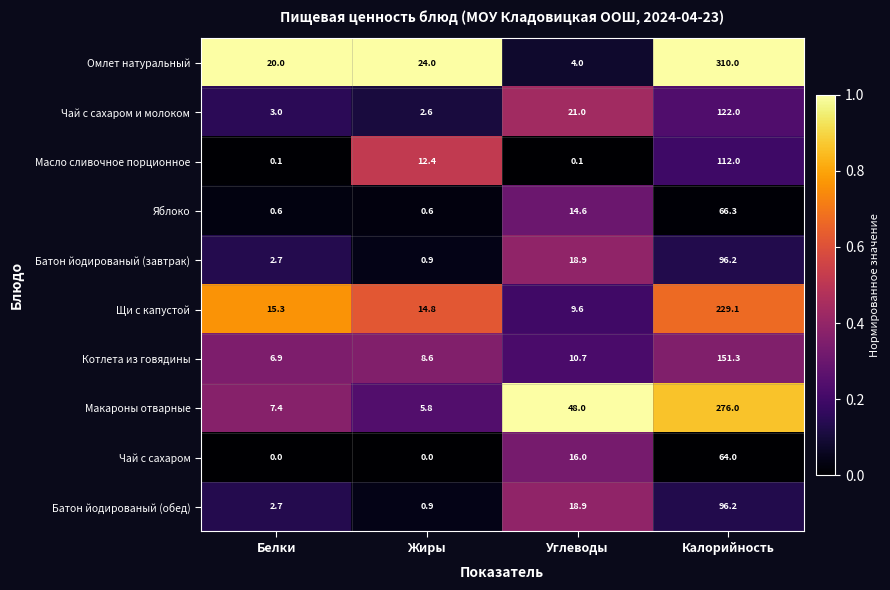

At which category is the sum across all series the highest?

Калорийность